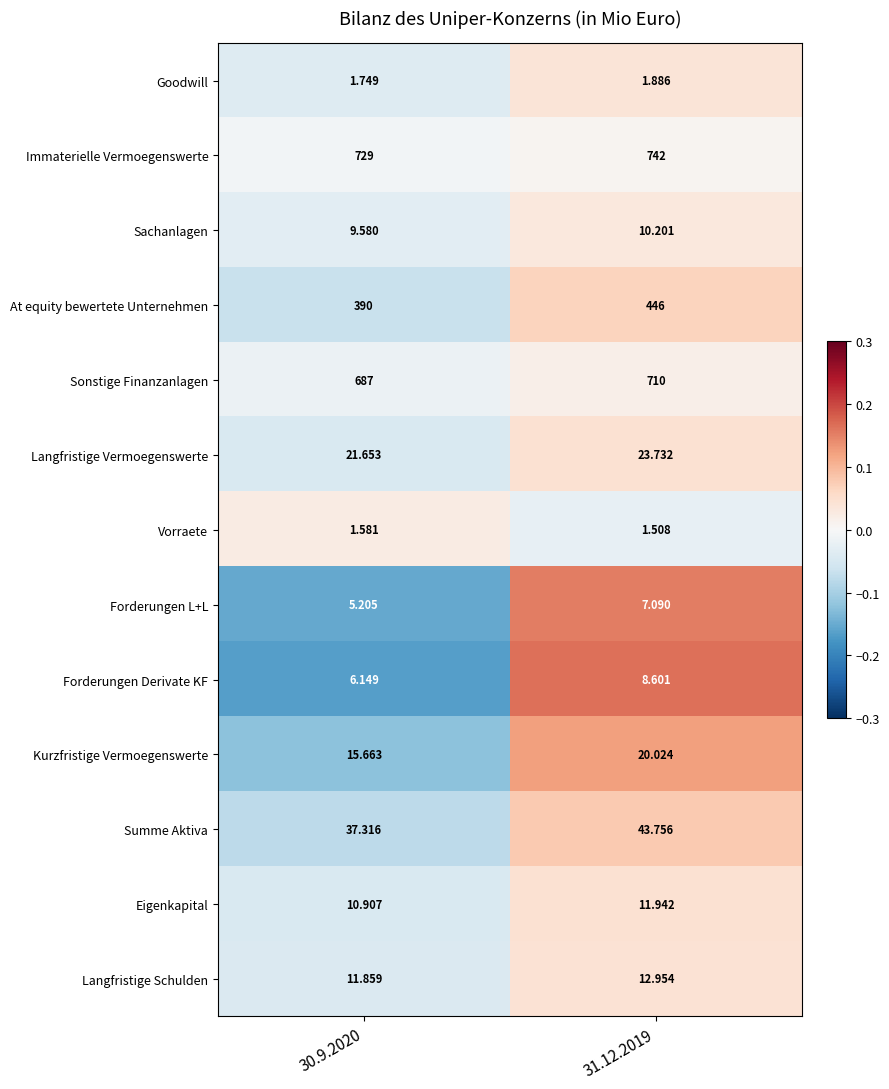

Between 30.9.2020 and 31.12.2019, which series saw the biggest shift?

At equity bewertete Unternehmen